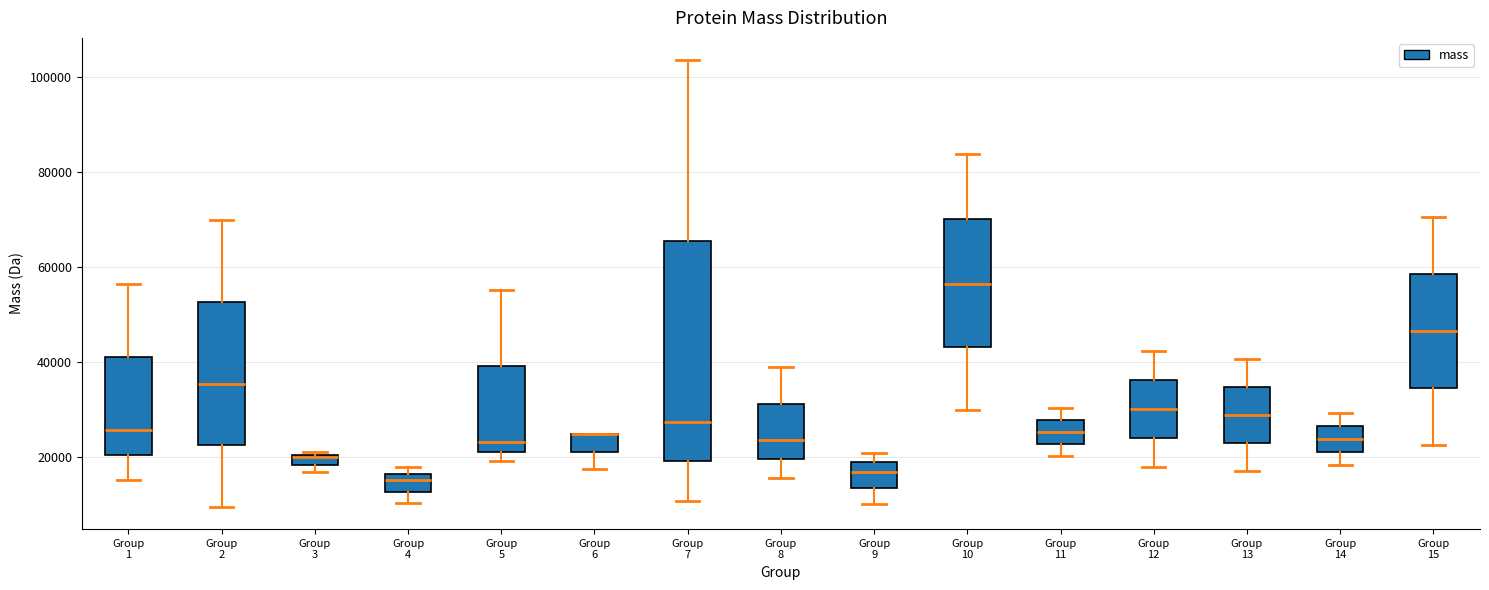

Where is the upper edge of the box for Group 10 on the y-axis? The values are not printed on the chart, so give them approximately, as read against the axis.

70000